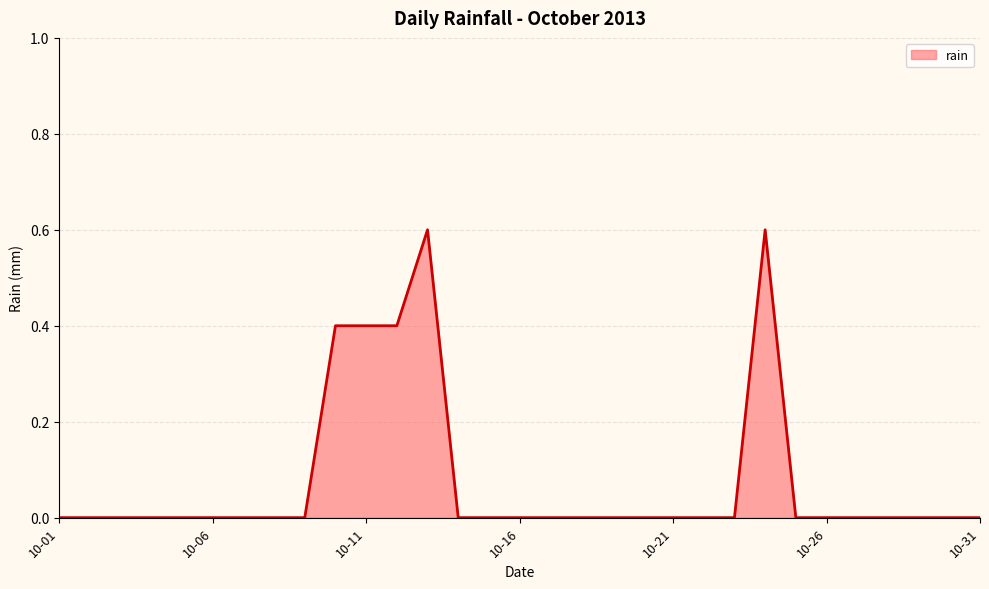

What is the greatest value displayed?

0.6